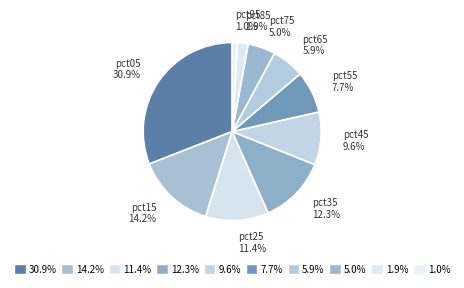

How many segments does this pie chart have?

10